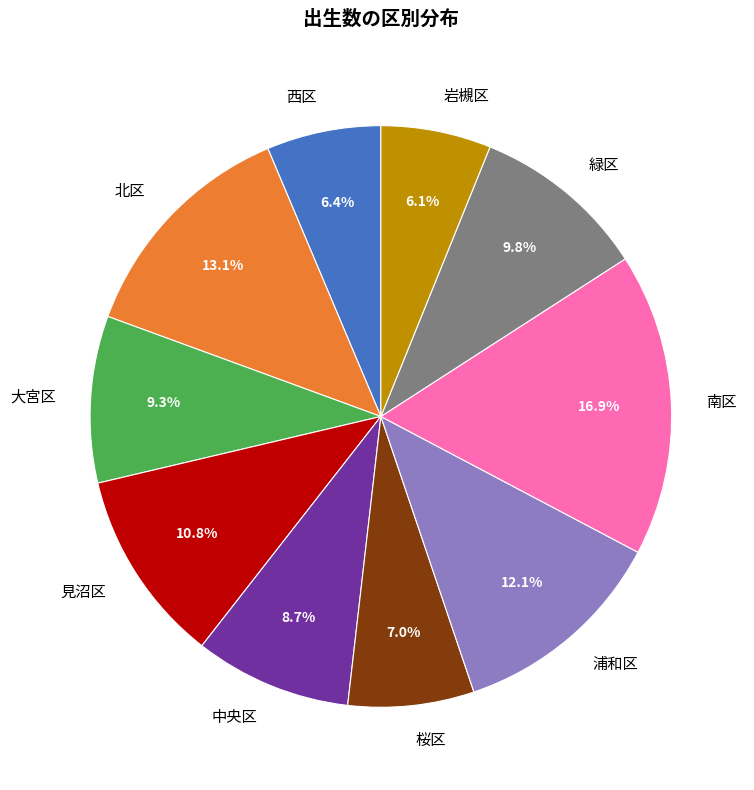

Count the number of slices in the pie.

10